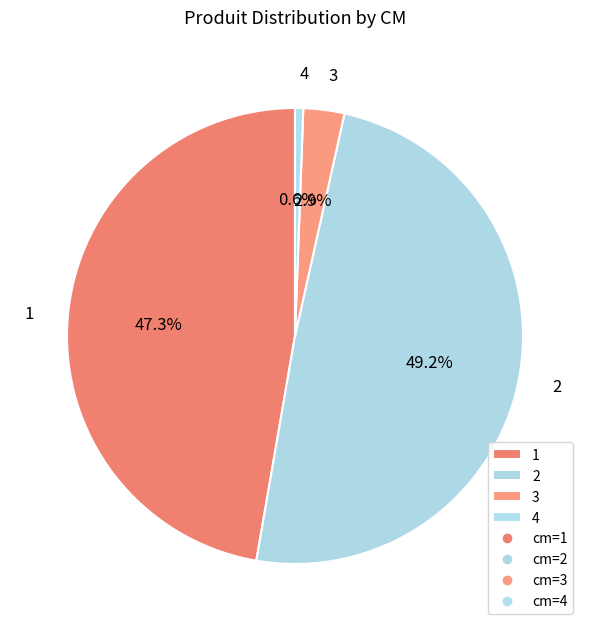

What percentage is the 1 slice, to the nearest percent?

47%